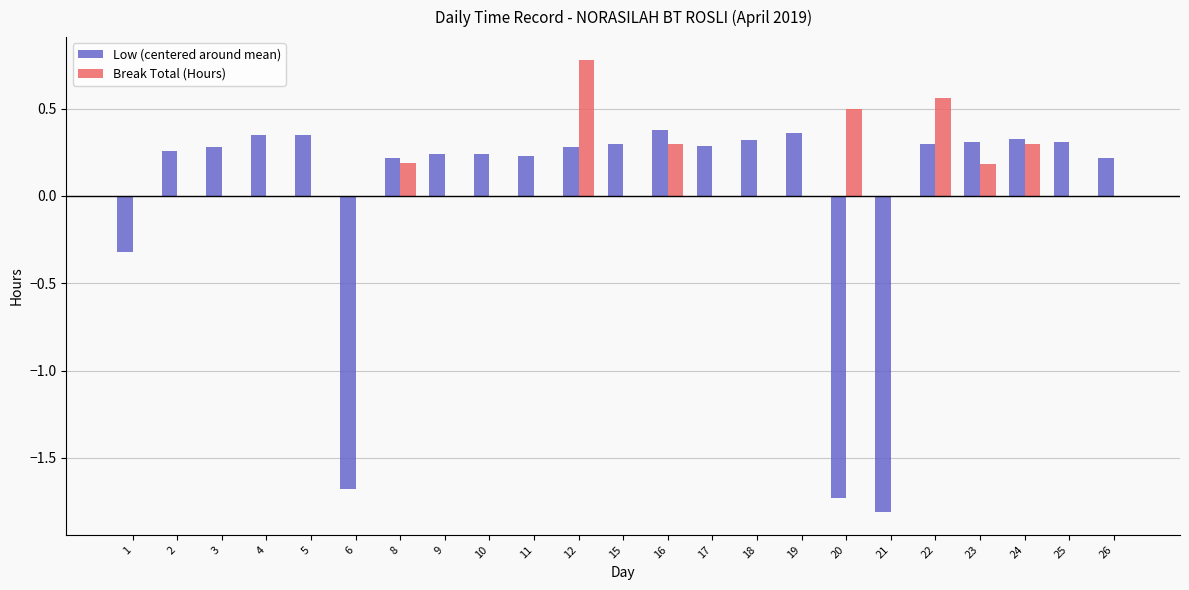

Between 8 and 16, which series saw the biggest shift?

Low (centered around mean)